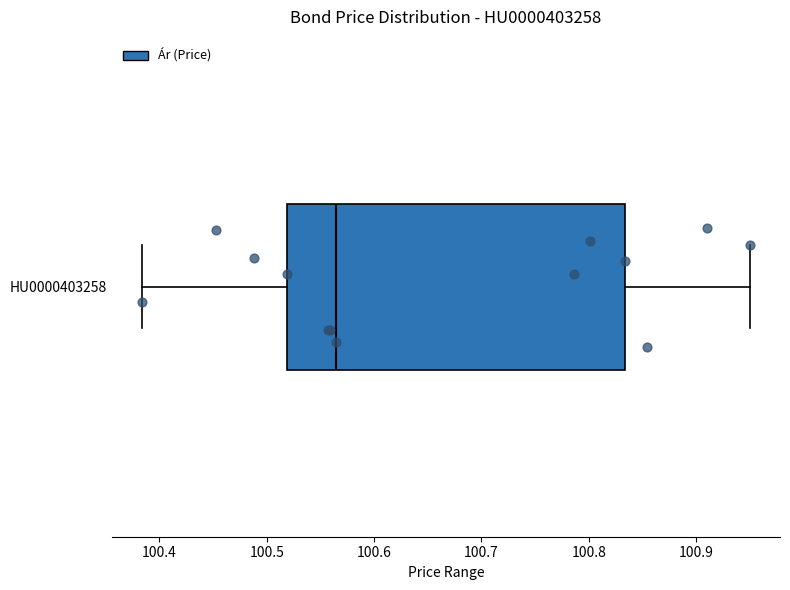

Read this box plot against the x-axis: the position of the median line, the range covered by the box, and the ends of both whiskers. The values are not printed on the chart, so give them approximately, as read against the axis.

median 100.56, box 100.52 to 100.83, whiskers 100.38 to 100.95